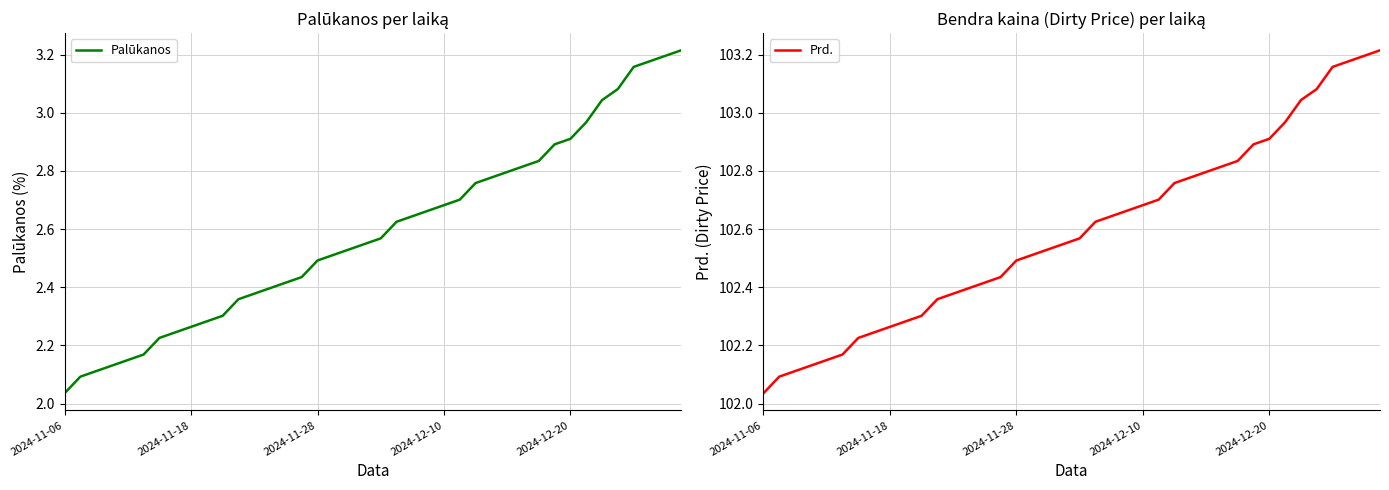

Rank the series at 19 from lowest to highest value.

Palūkanos, Prd.